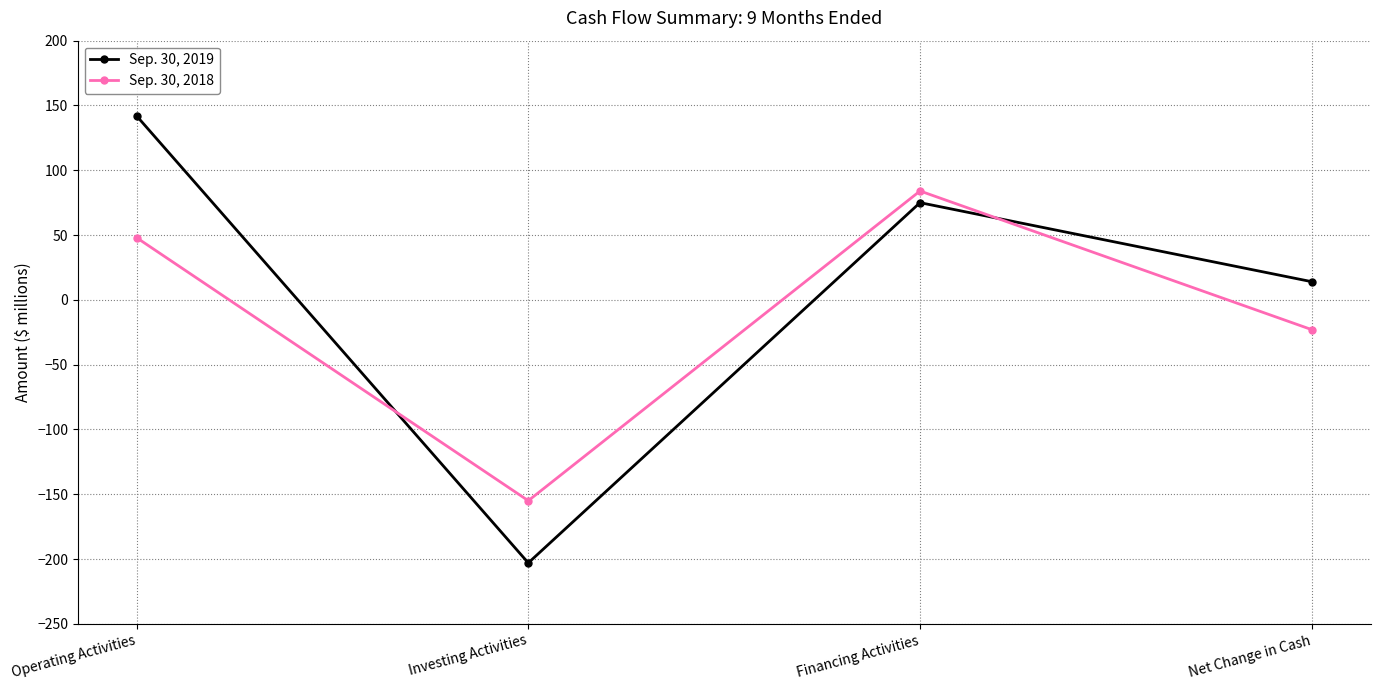

After their last crossing, which series has the higher values: Sep. 30, 2018 or Sep. 30, 2019?

Sep. 30, 2019